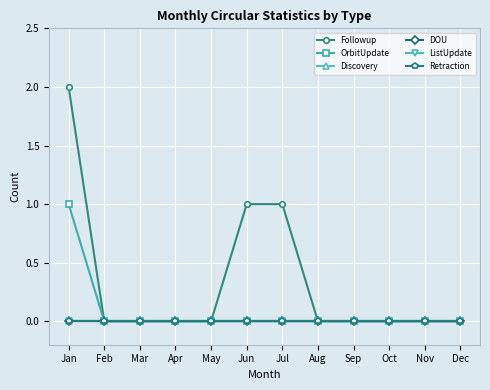

Where is ListUpdate nearest to the value 0?

Jan